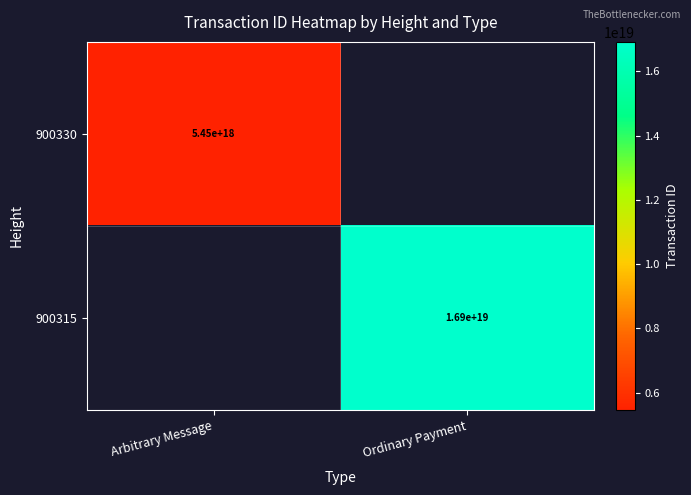

Is it true that 900315 equals 24703807250069897216 at Ordinary Payment?

False